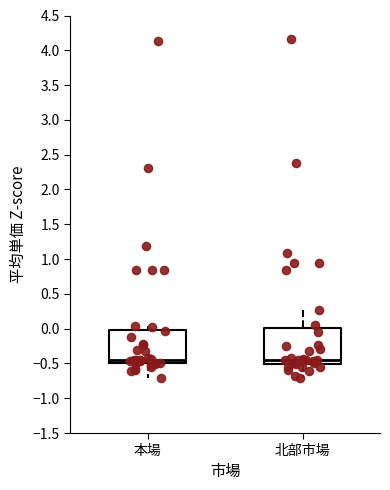

Reading left to right, read every box against the y-axis: the position of its median line, the range the box covers, and the ends of its whiskers. The values are not printed on the chart, so give them approximately, as read against the axis.

本場: median -0.45, box -0.50 to 0.00, whiskers -0.70 to 0.05
北部市場: median -0.45, box -0.50 to 0.00, whiskers -0.70 to 0.25